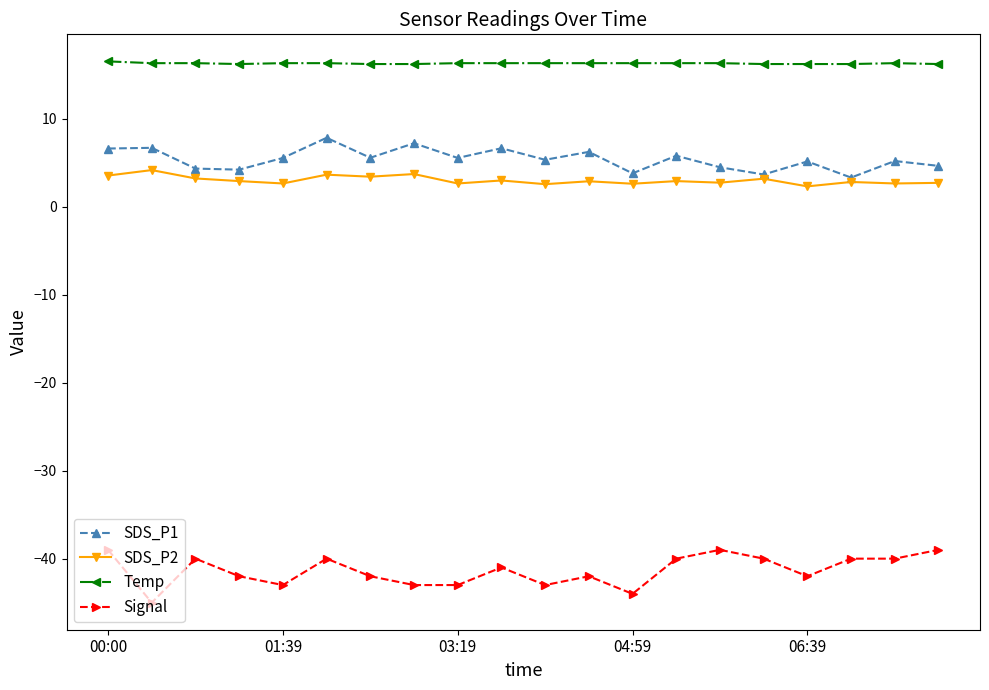

Rank the series by their maximum value, from highest to lowest.

Temp, SDS_P1, SDS_P2, Signal